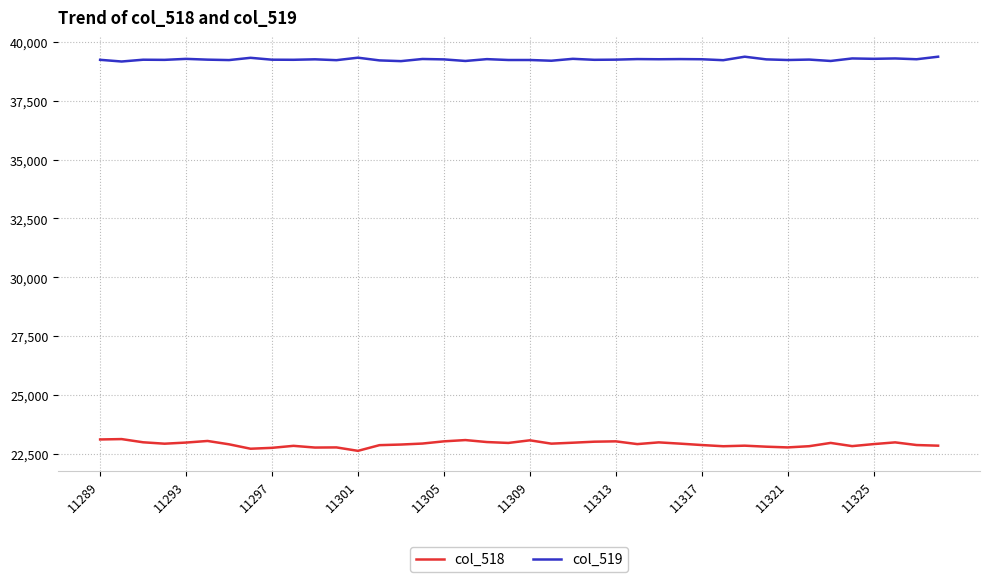

How many lines are shown in the chart?

2